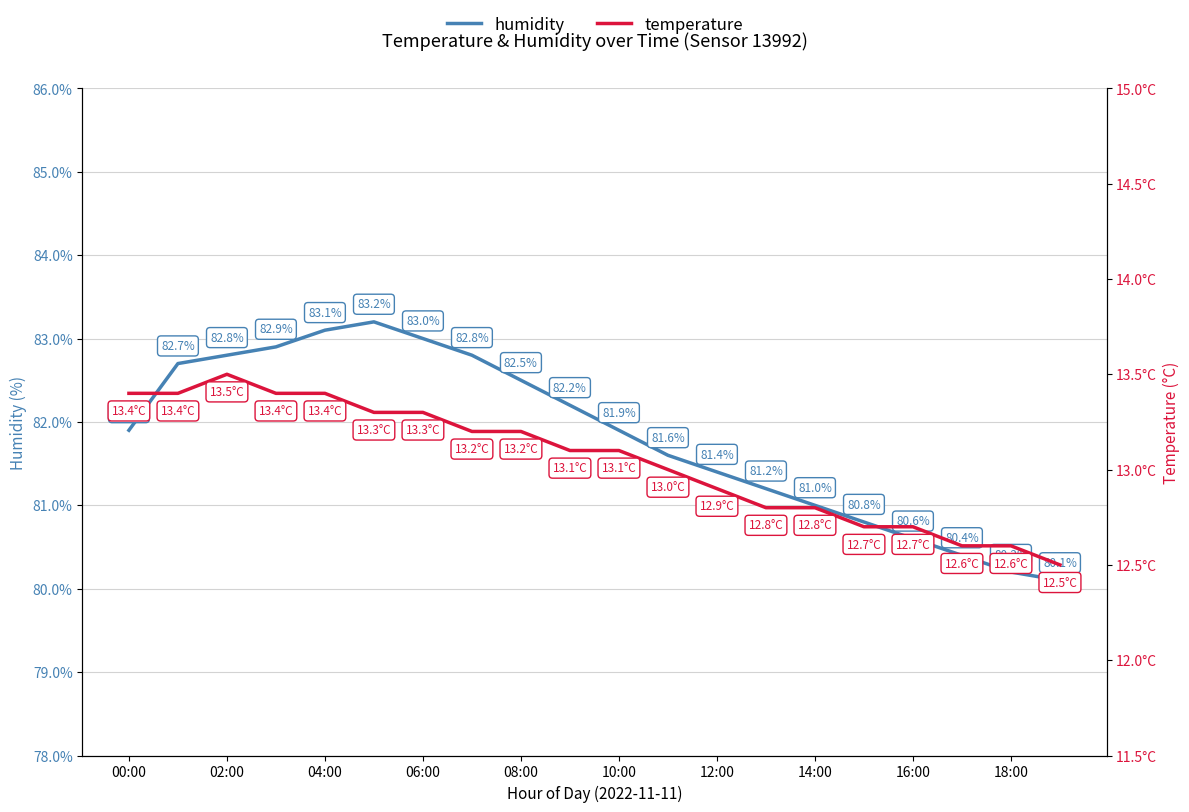

What position from the left is 16:00?

17